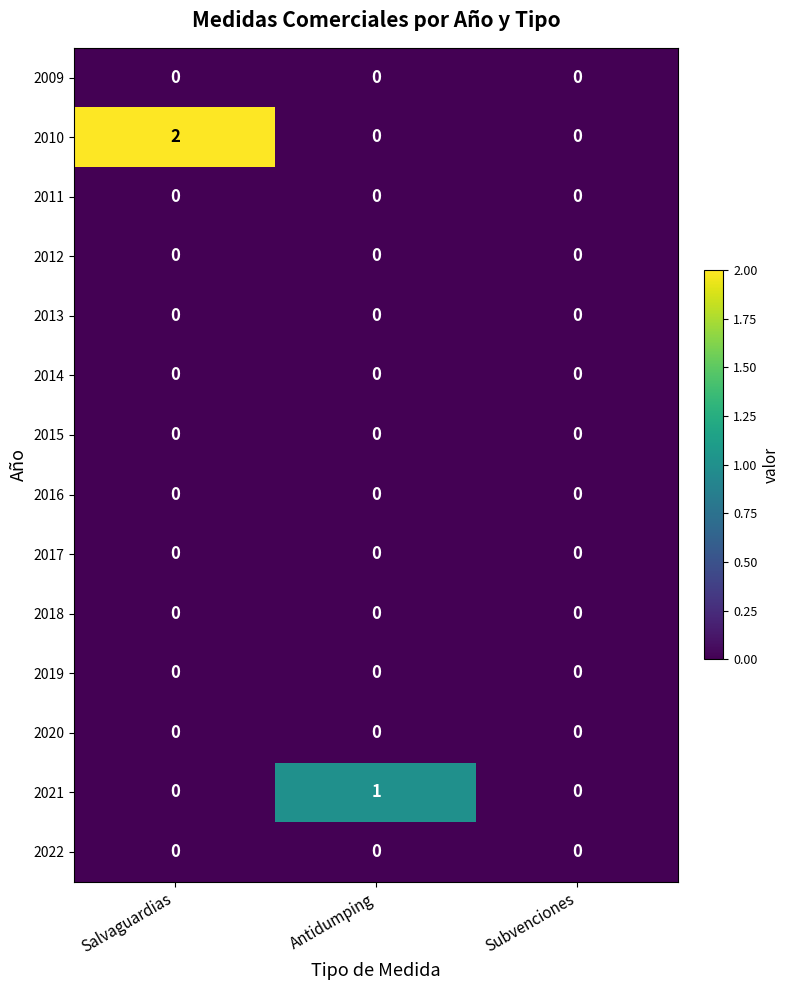

Count the number of data series in this chart.

14